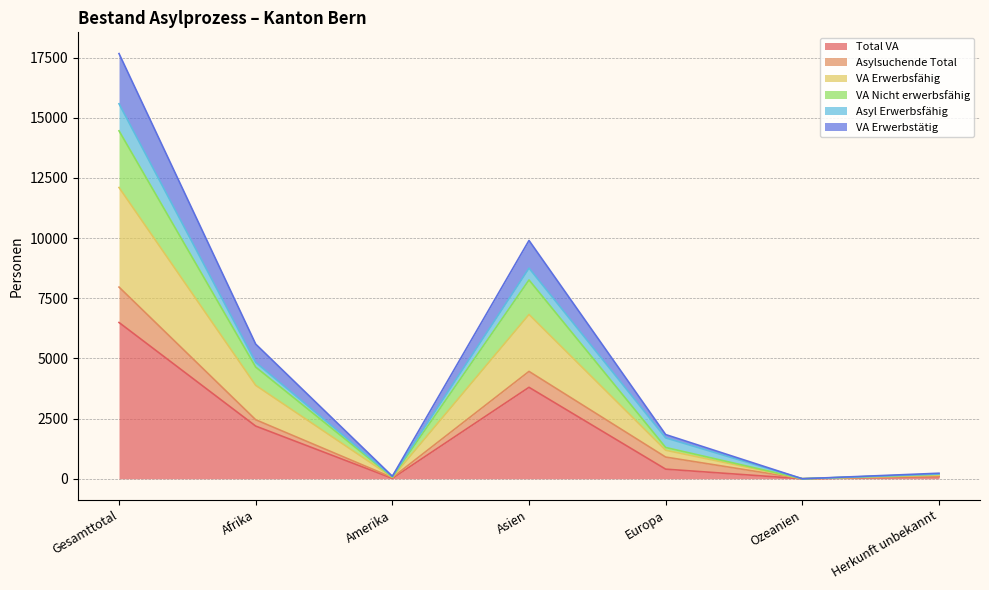

At which category does the chart reach its minimum across all series?

Ozeanien